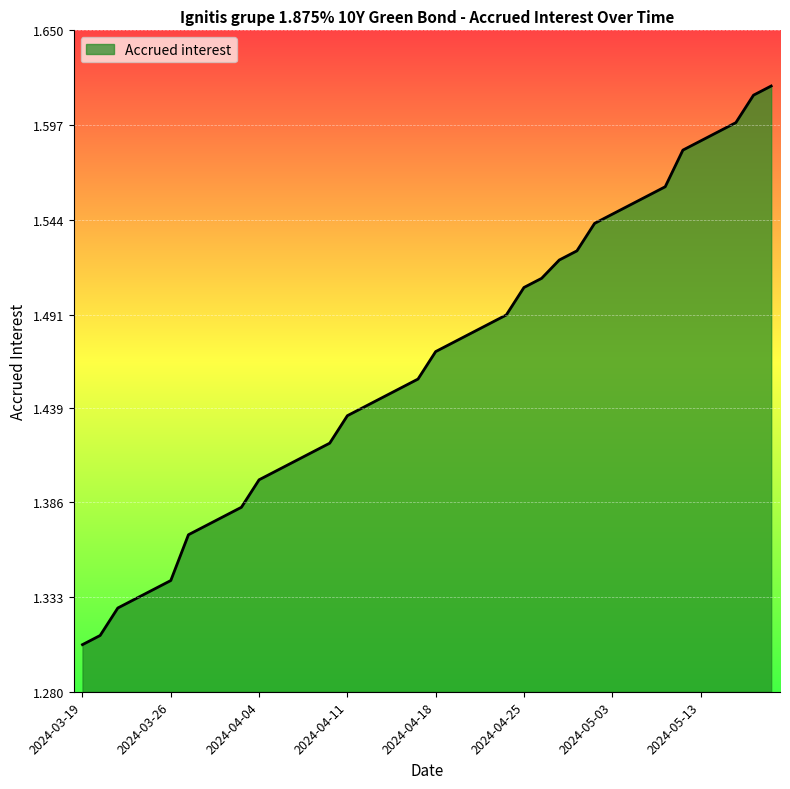

How many lines are shown in the chart?

1